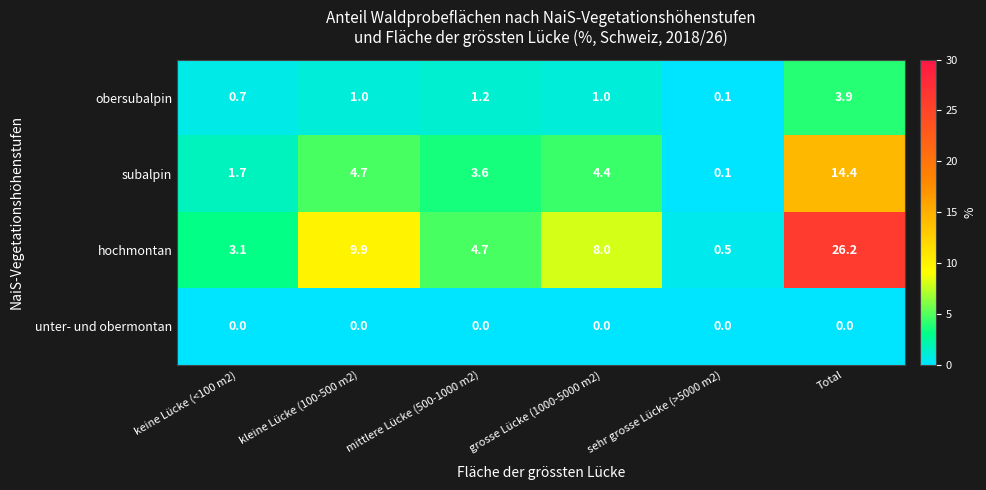

What is the difference between the maximum and second lowest values in the obersubalpin series?

3.2